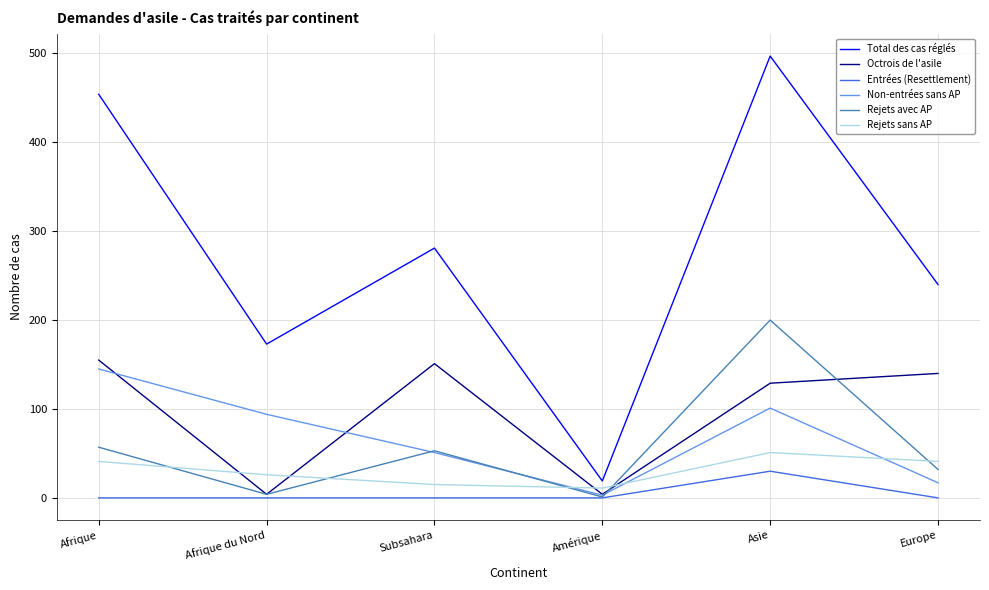

Which series changed the most between Afrique du Nord and Subsahara?

Octrois de l'asile